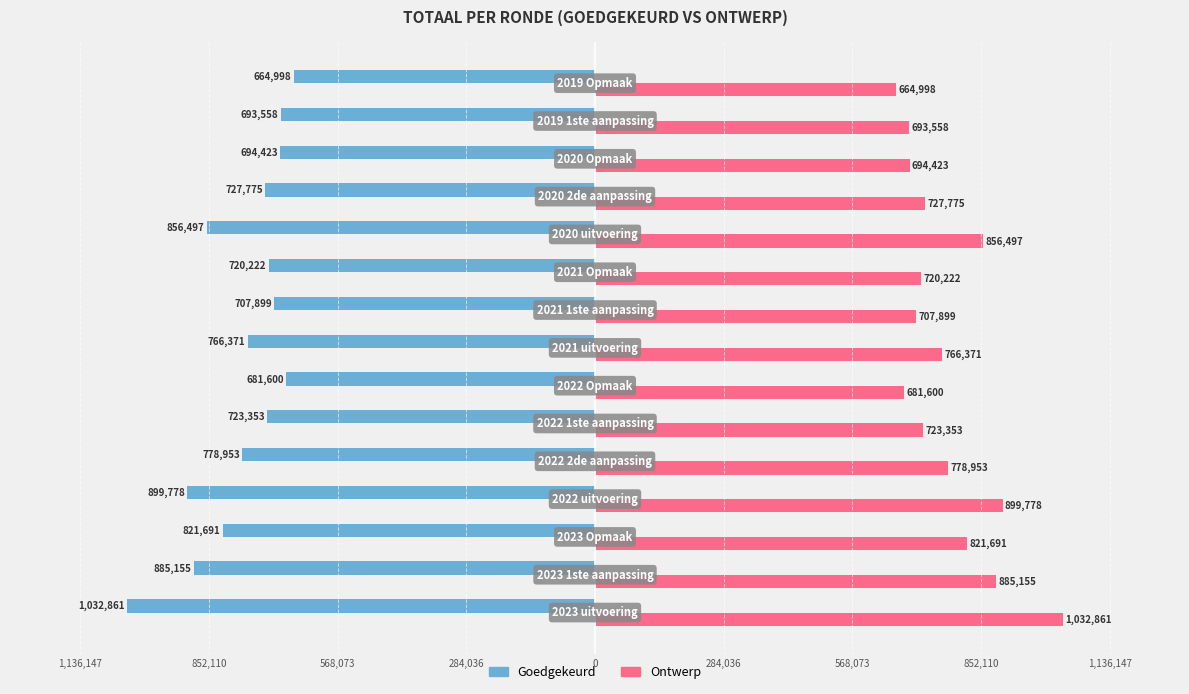

What are all the series names shown in the legend?

Goedgekeurd, Ontwerp